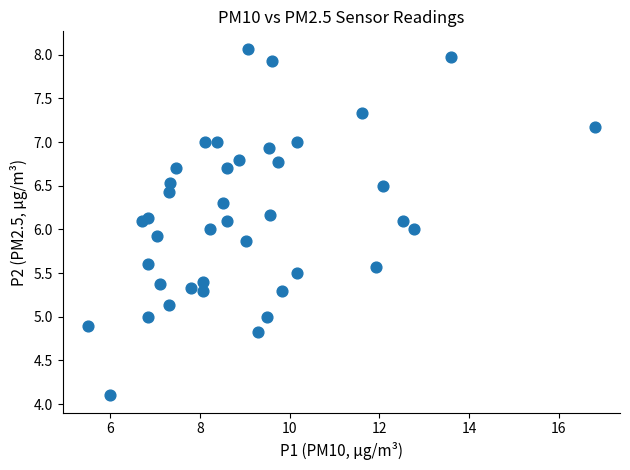

What is the range of X values (max minus min)?

11.3